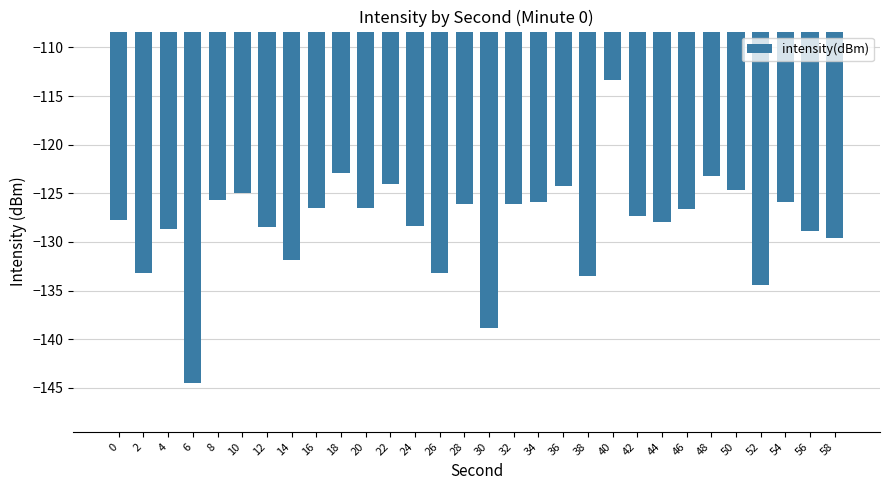

Which category has the lowest value across all series?

6